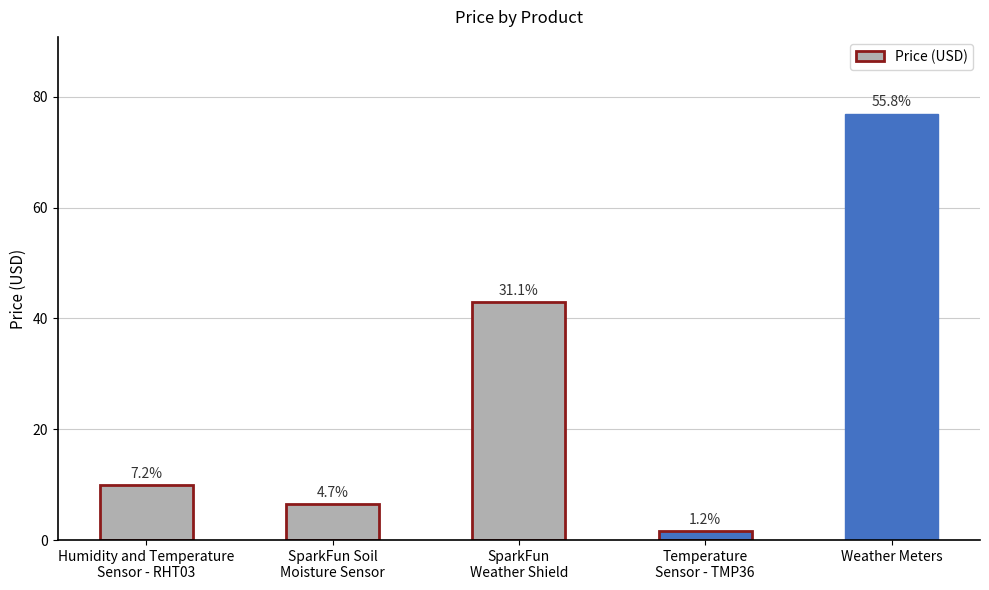

Are the bars horizontal?

No